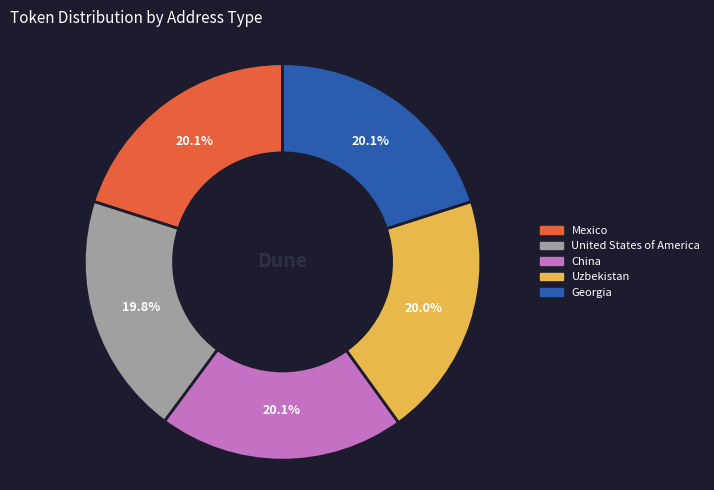

What is the ratio of the value at China to the value at Uzbekistan?

1.0